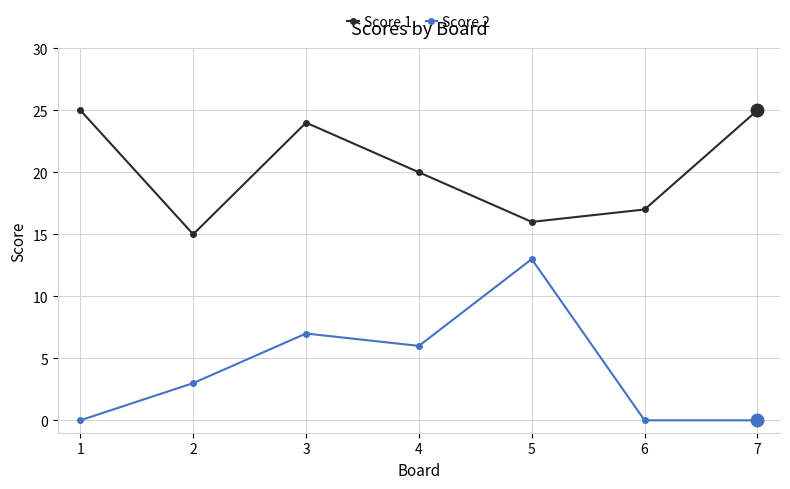

In Score 1, how many points are lower than both neighbors (excluding endpoints)?

2